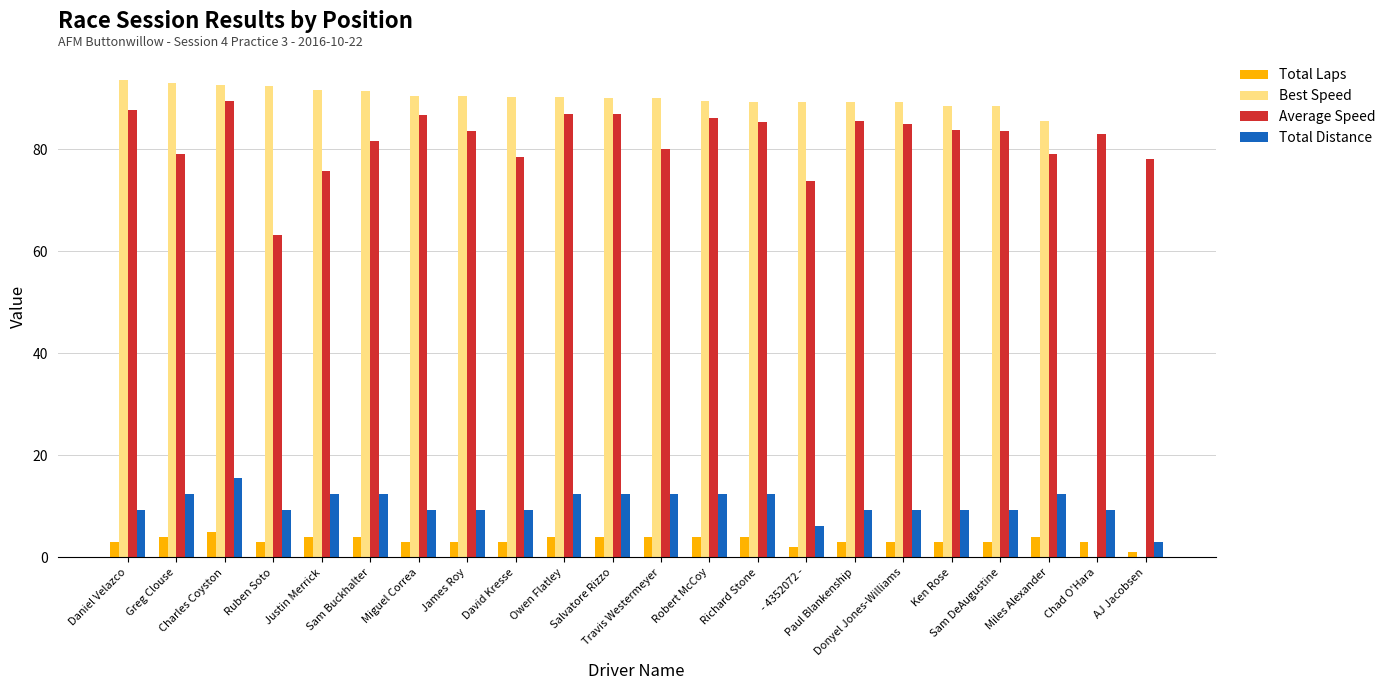

Count the Total Laps values in the range 3 to 4.

19